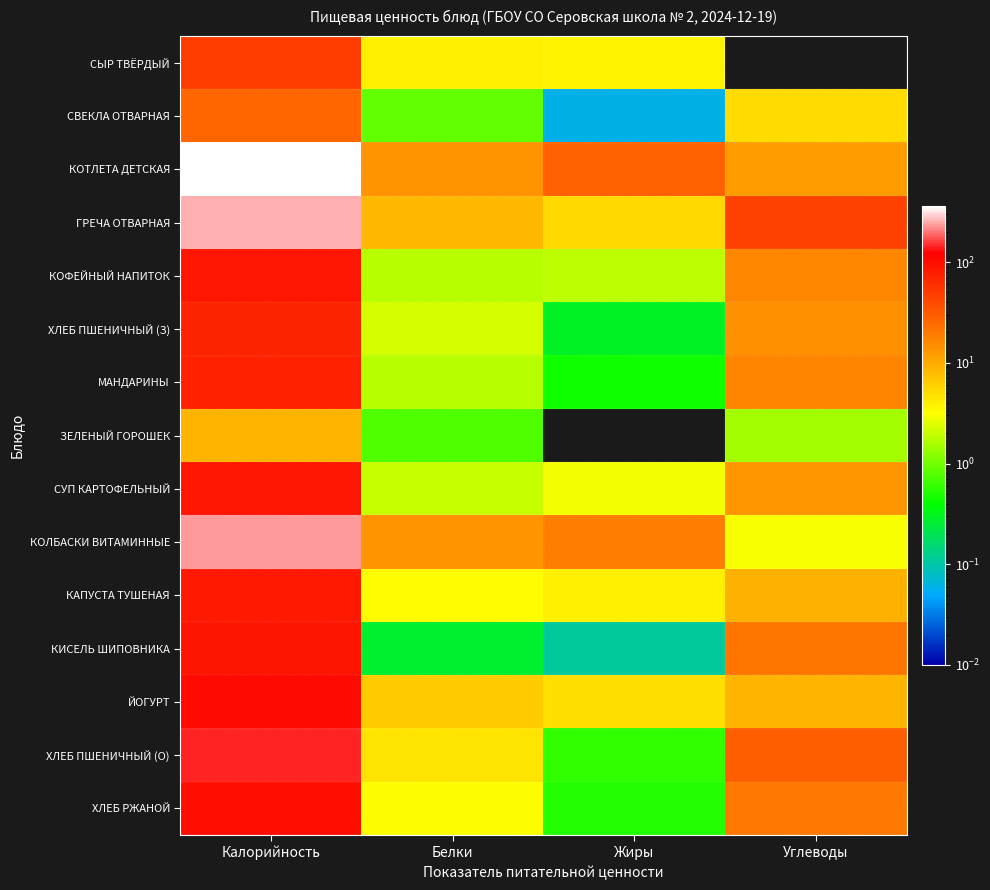

At how many categories does at least one series exceed 1?

4